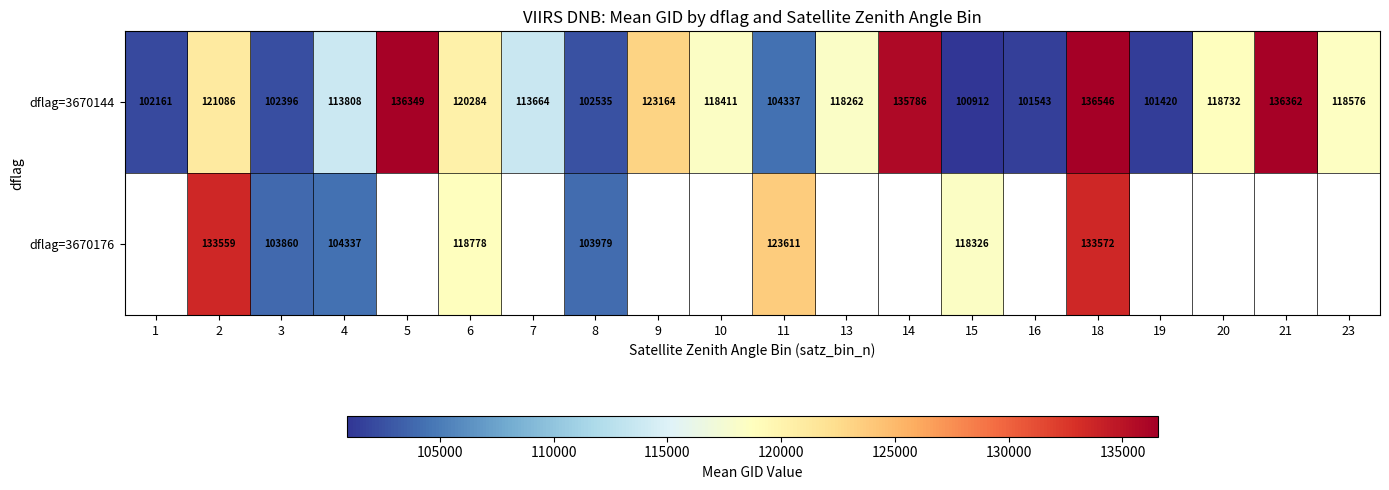

Which category has the lowest value across all series?

15